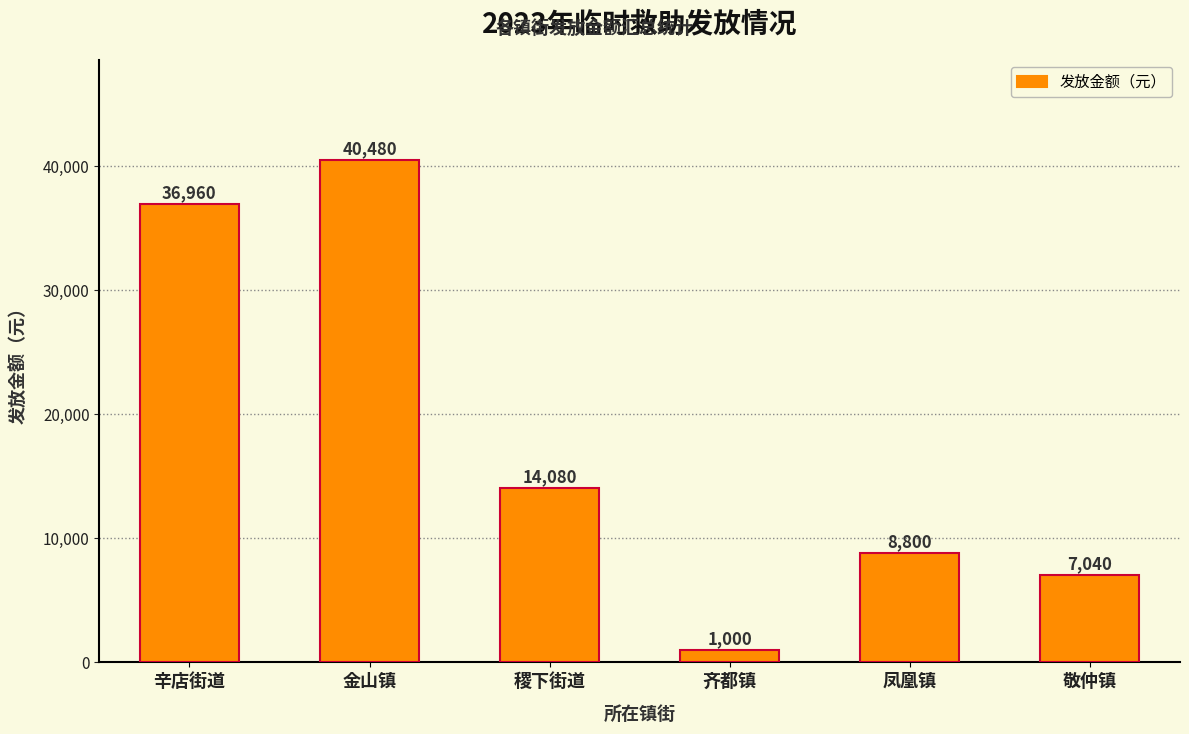

What is the label of the 6th bar from the left?

敬仲镇